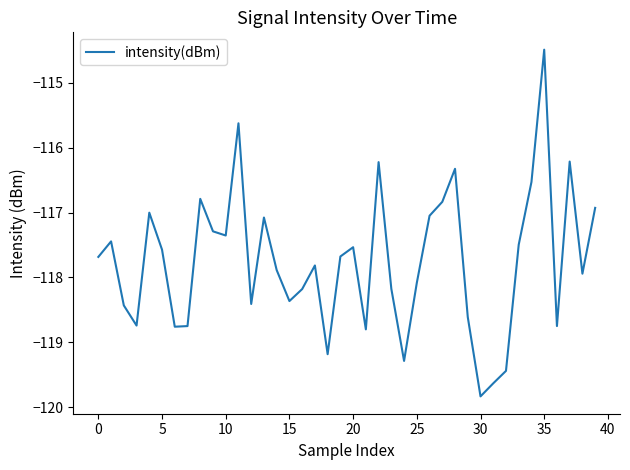

What is the difference between the maximum and minimum values?

5.3